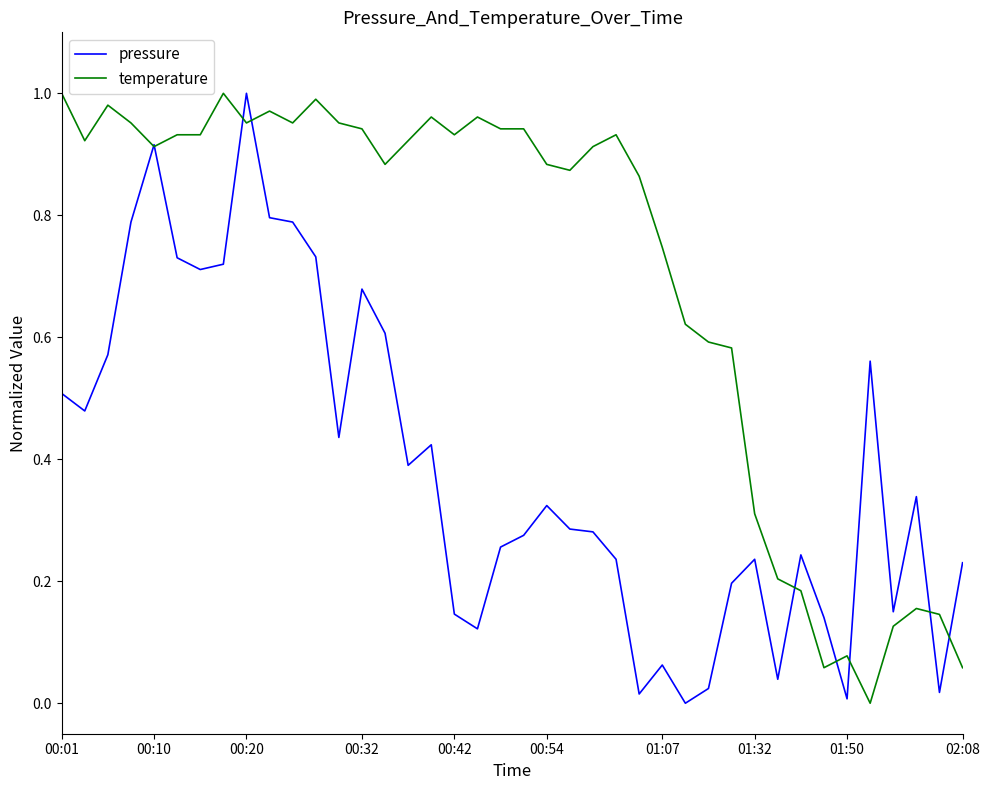

Rank the series by their average value, from highest to lowest.

temperature, pressure